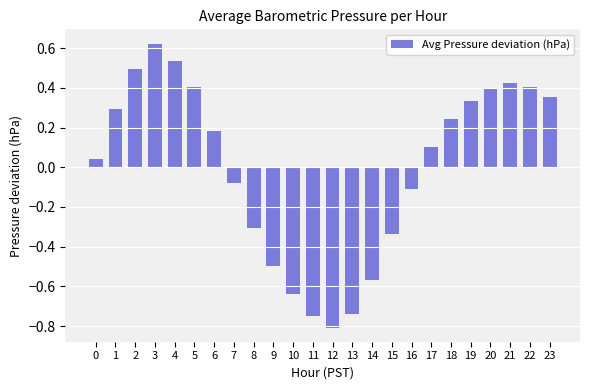

Which has a higher value, 9 or 17?

17